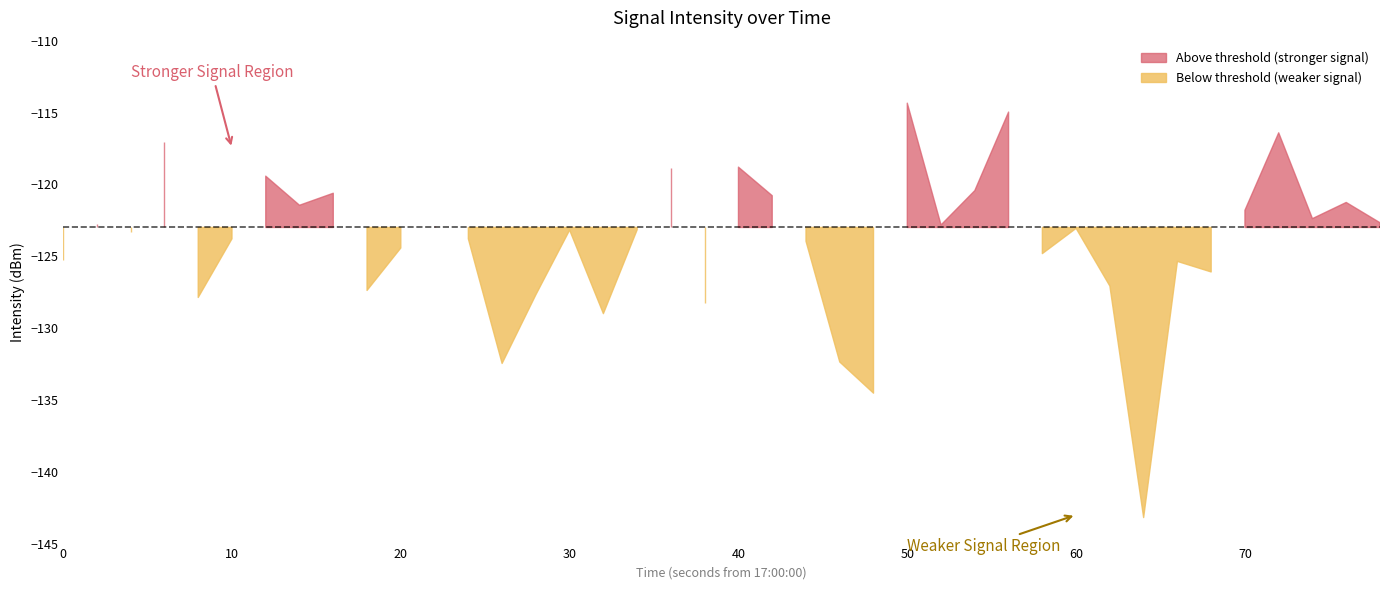

What is the value of the 15th point from the left?

-127.7